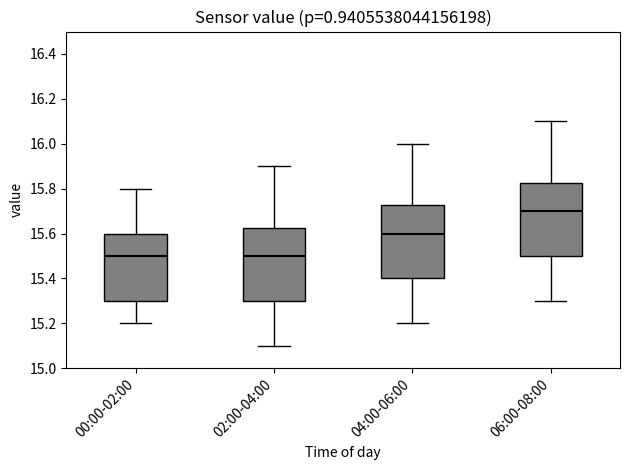

Which box's median line is the highest?

06:00-08:00